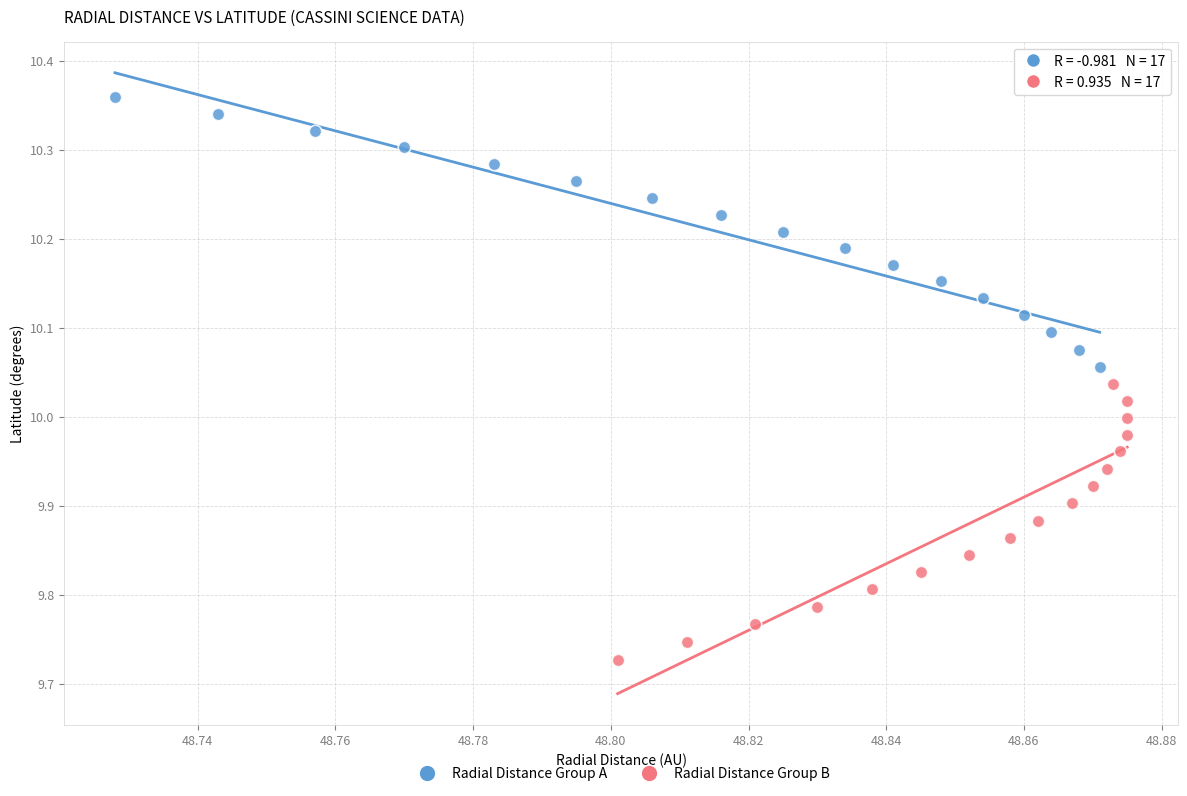

Which series contains the lowest Y value?

Radial Distance Group B